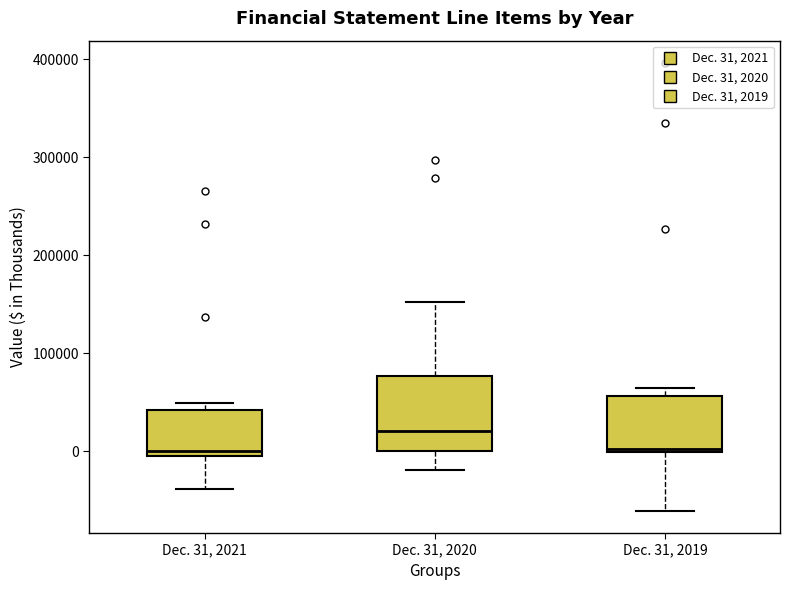

Reading left to right, read every box against the y-axis: the position of its median line, the range the box covers, and the ends of its whiskers. The values are not printed on the chart, so give them approximately, as read against the axis.

Dec. 31, 2021: median 0, box -10000 to 40000, whiskers -40000 to 50000
Dec. 31, 2020: median 20000, box 0 to 80000, whiskers -20000 to 150000
Dec. 31, 2019: median 0 (just above the box's lower edge), box 0 to 60000, whiskers -60000 to 60000 (just above the box's upper edge)